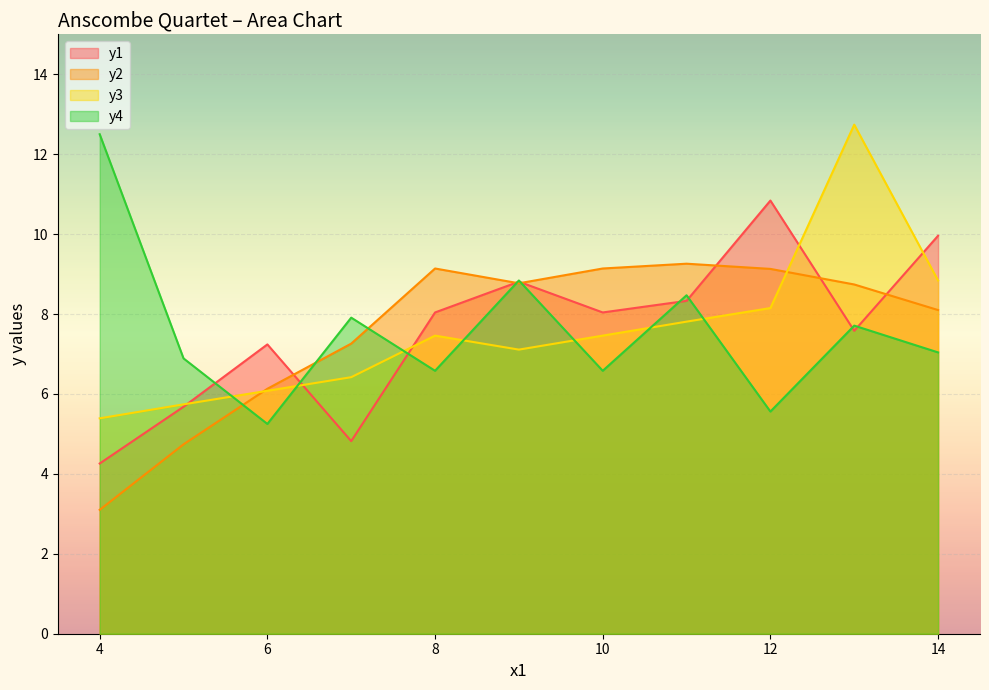

How many lines are shown in the chart?

4